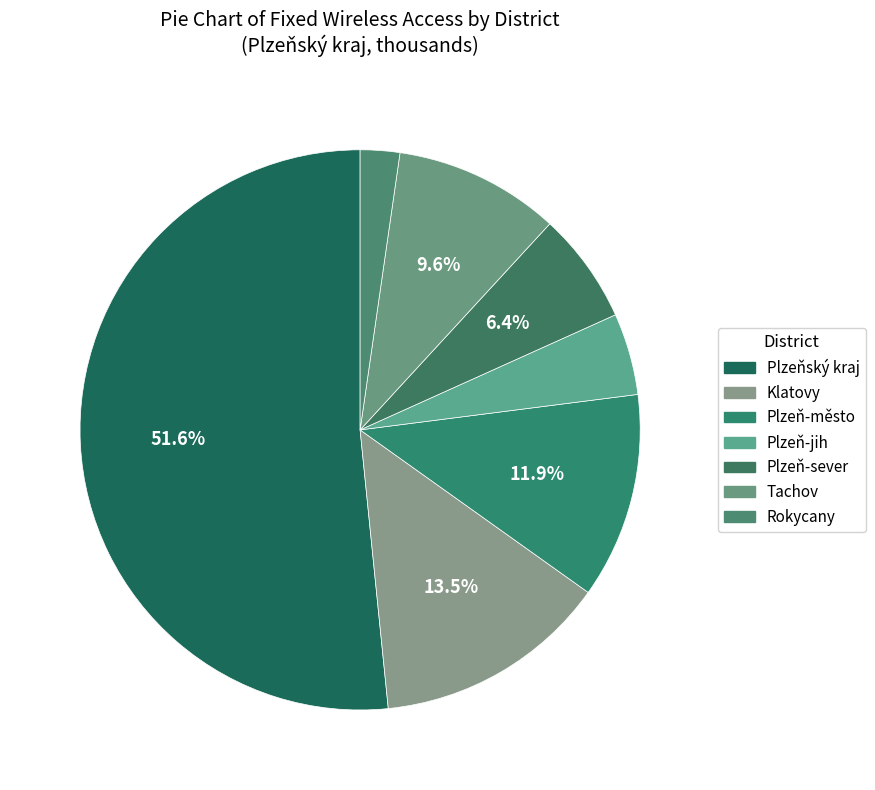

How many slices are in this pie chart?

7